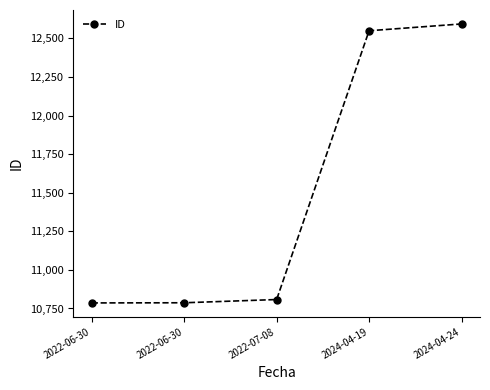

How many data points does each series have?

5